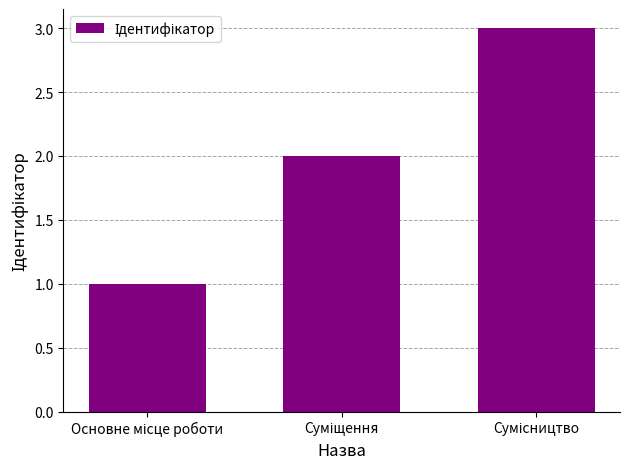

How many data points are less than 2?

1